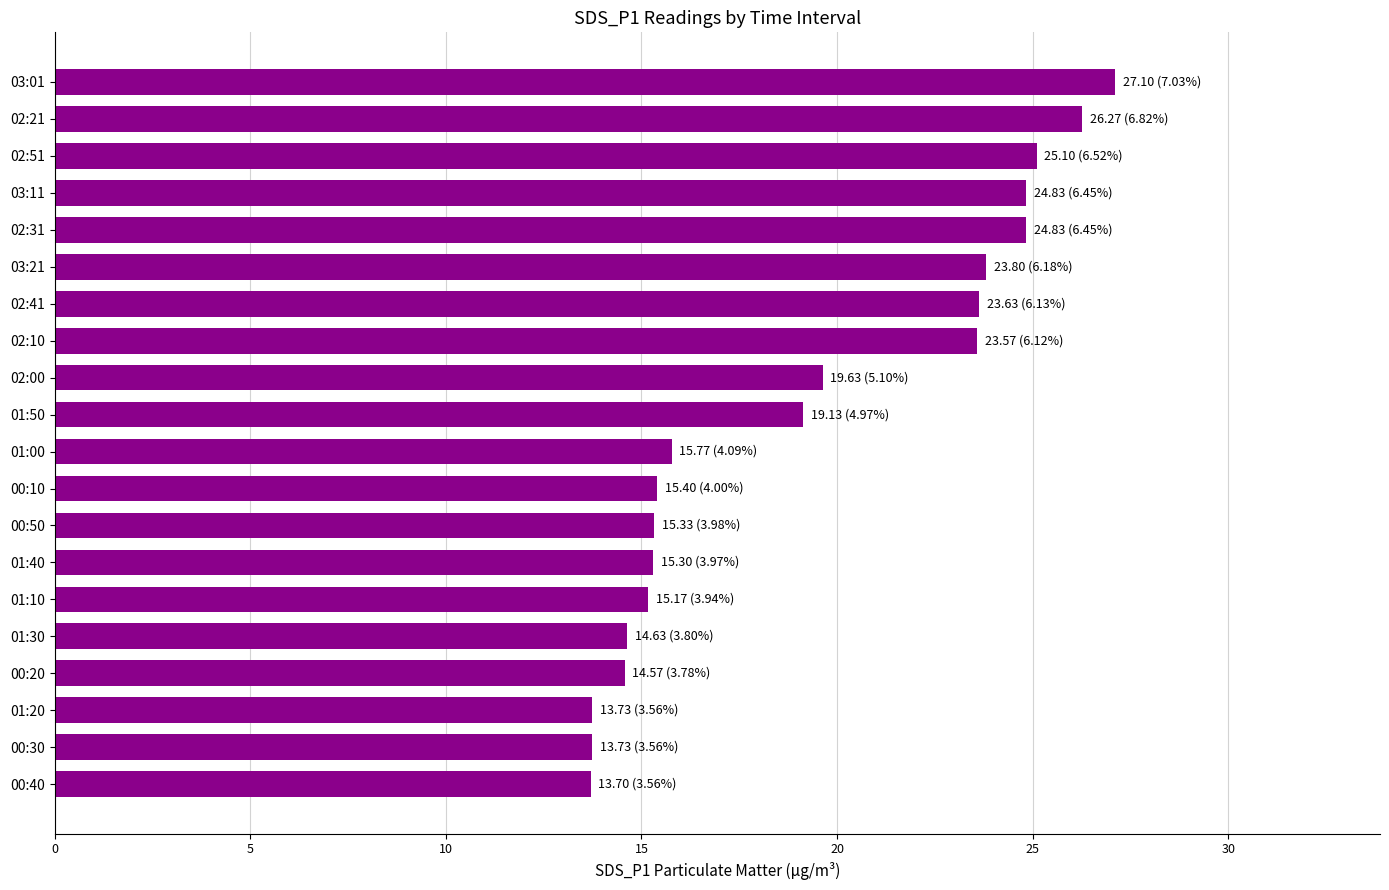

What is the change in value from 01:10 to 03:21?

+8.6